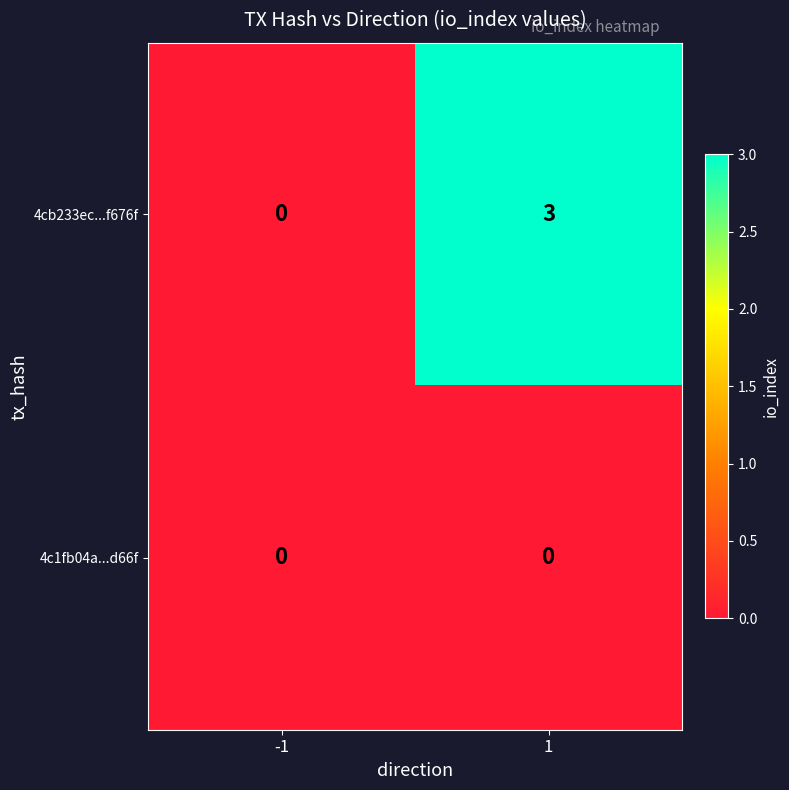

Rank the series at 1 from highest to lowest value.

4cb233ec...f676f, 4c1fb04a...d66f